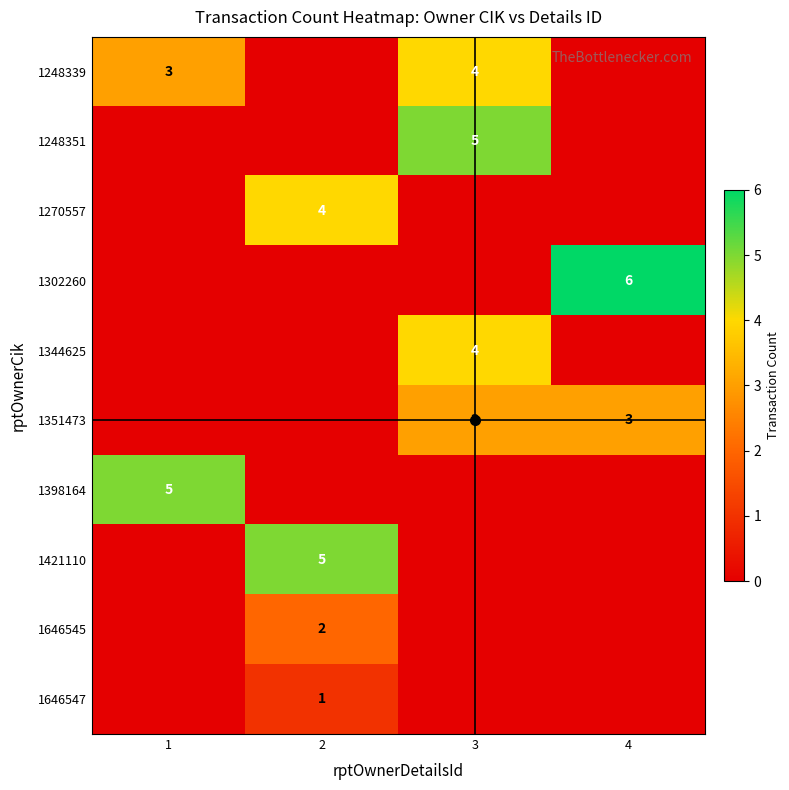

The 1398164 series shows 5 at 1. True or false?

True